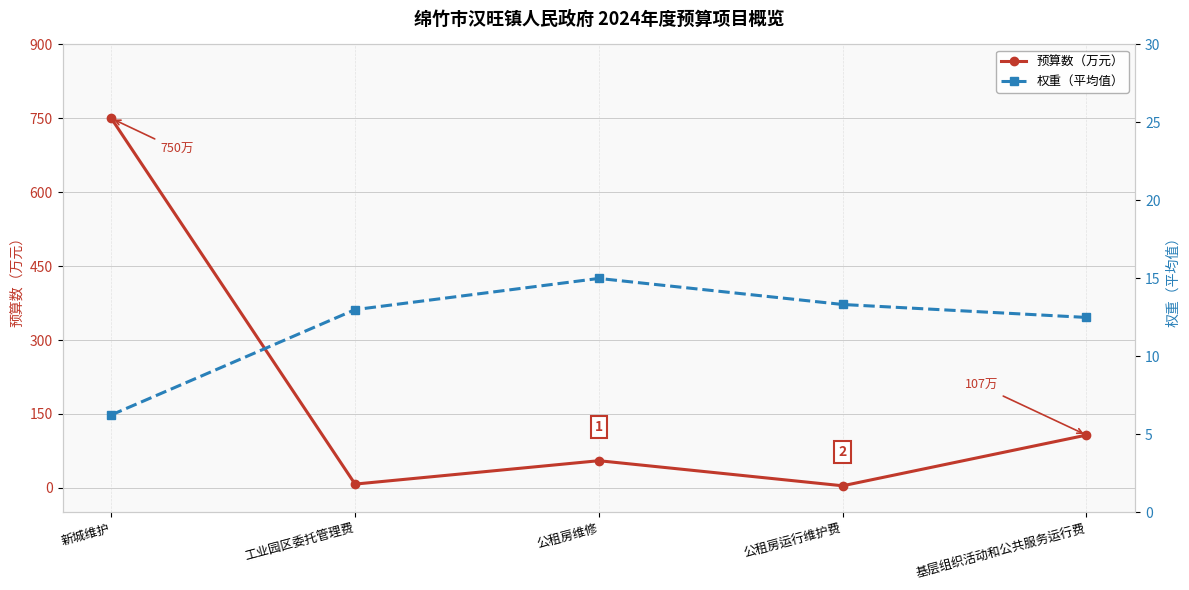

List the labels in order of 权重（平均值） value, largest first.

公租房维修, 公租房运行维护费, 工业园区委托管理费, 基层组织活动和公共服务运行费, 新城维护